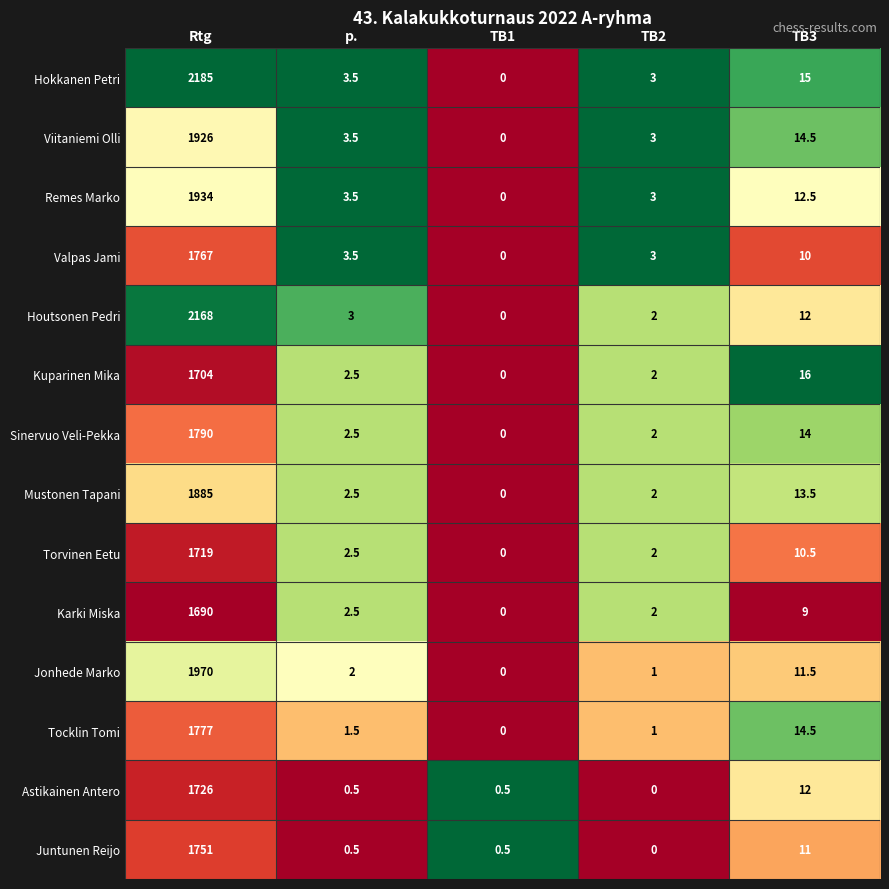

What is the approximate value of Kuparinen Mika at p.?

2.5